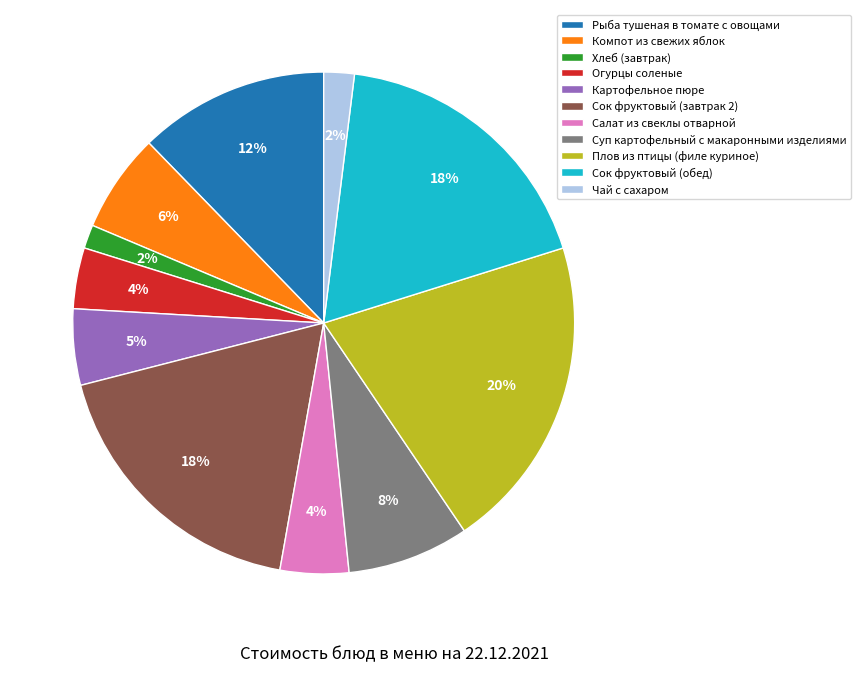

Approximately how many times larger is the value at Плов из птицы (филе куриное) compared to Сок фруктовый (завтрак 2)?

1.1